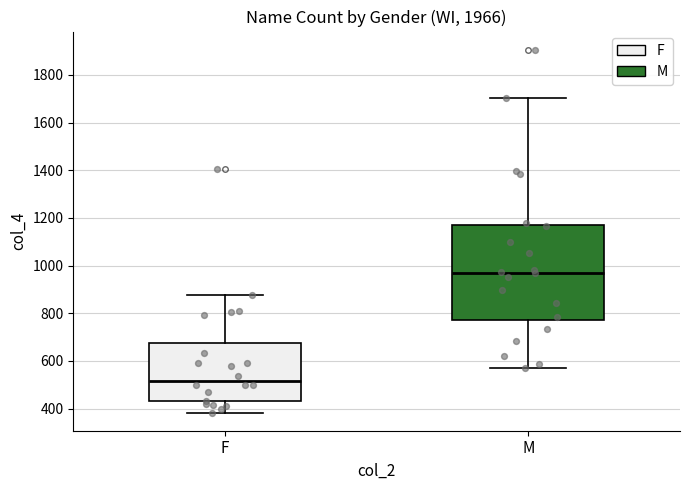

Which box's median line is the lowest?

F